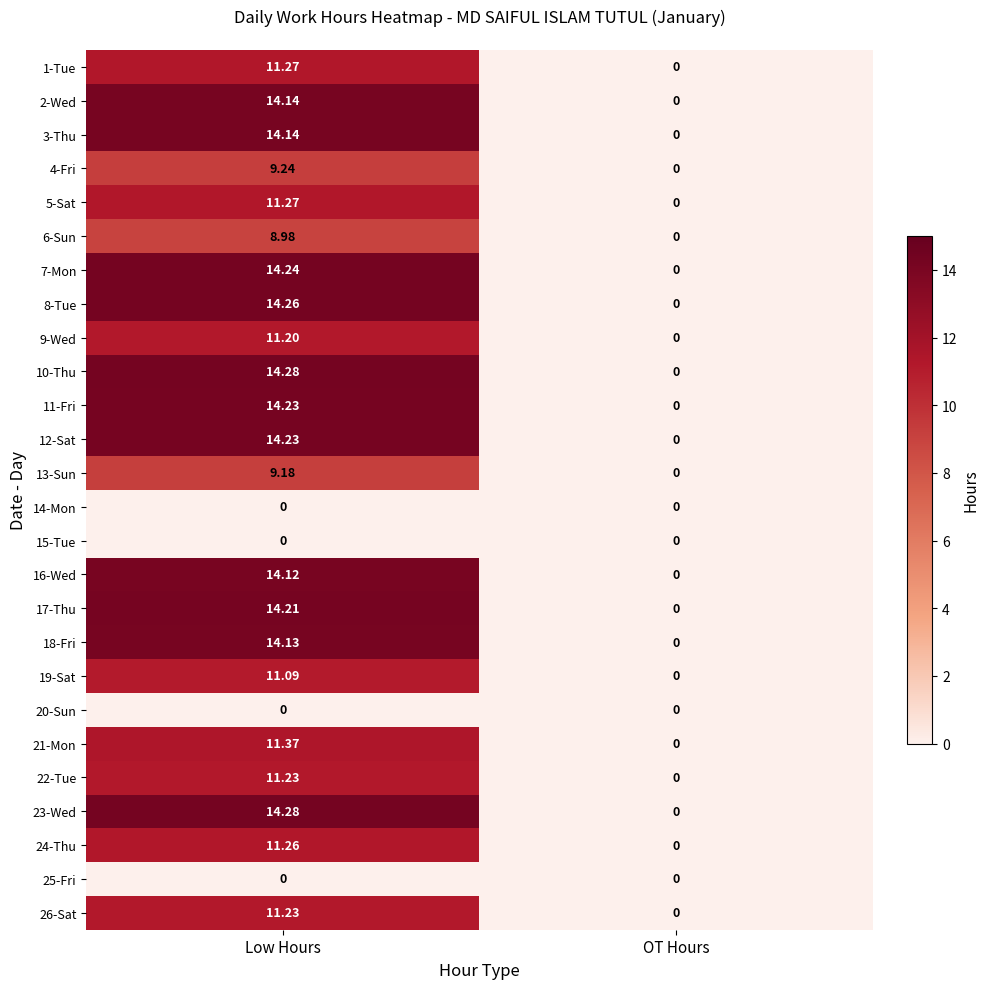

What is the spread (max minus min) of values at Low Hours?

14.3